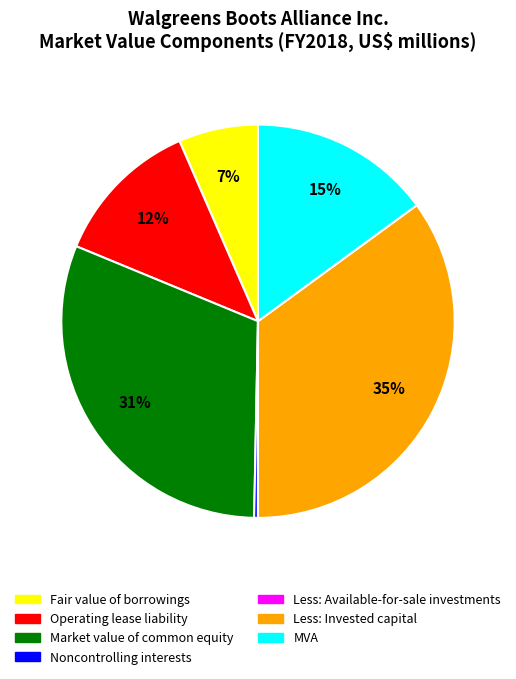

To the nearest percent, what is the combined percentage of Less: Invested capital and Operating lease liability?

47%